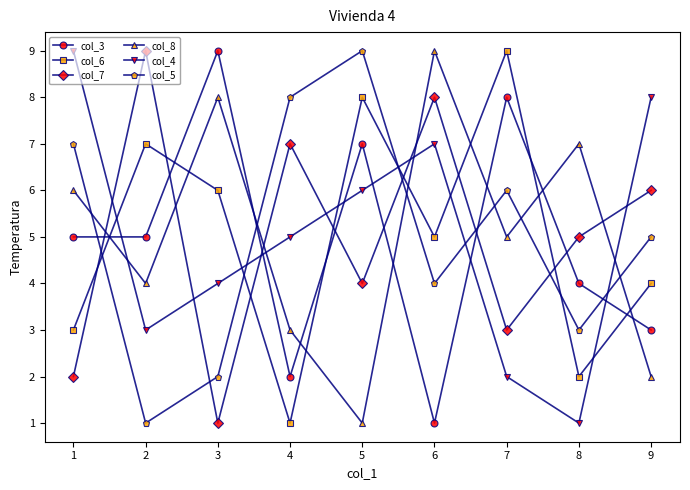

How many col_8 values are between 3 and 7?

5